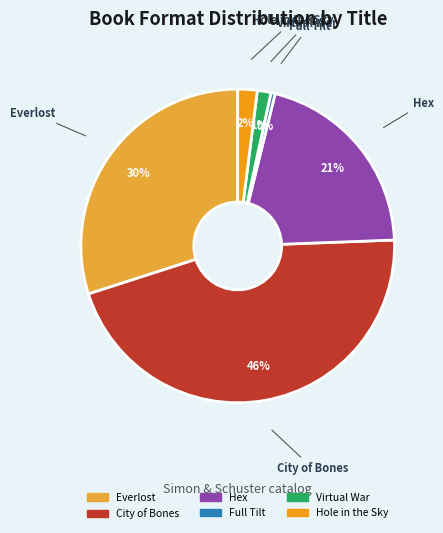

Is the sum of Hole in the Sky and Hex greater than half?

No